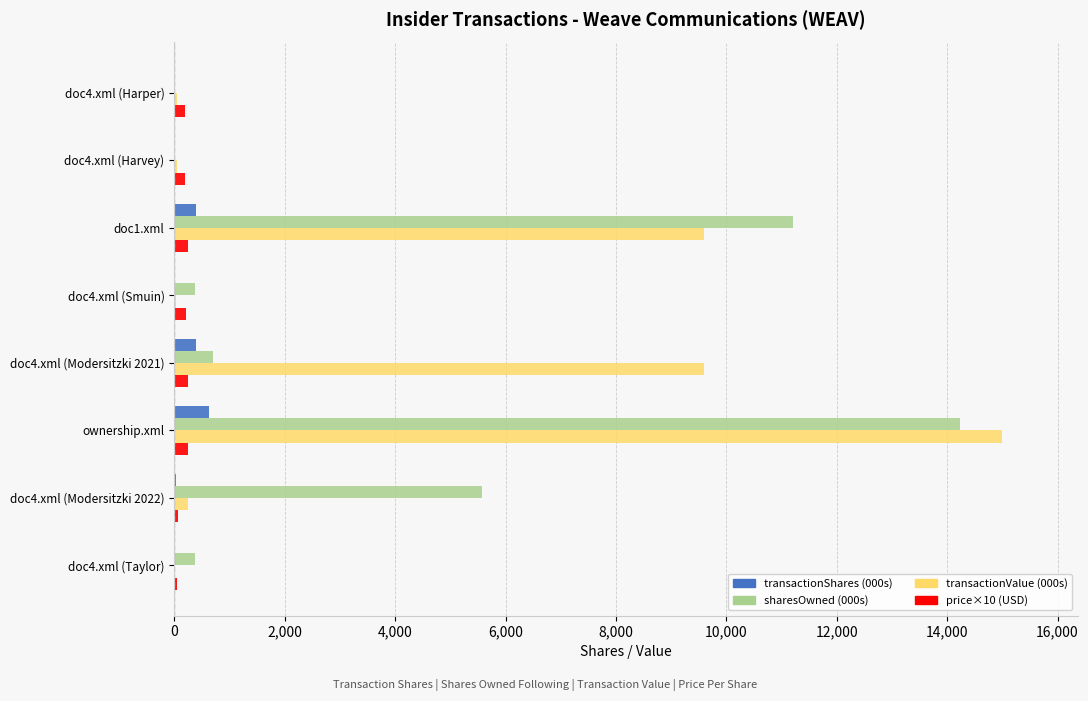

At which category is the sum across all series the highest?

ownership.xml